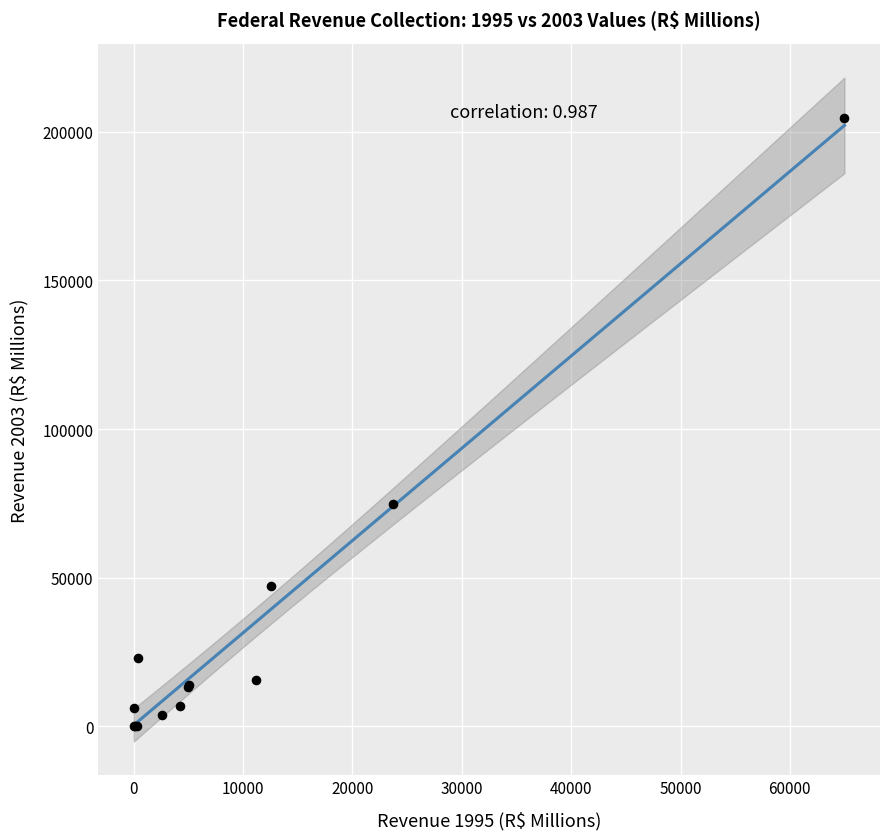

What Y value in the scatter plot is closest to 102275?

74931.3